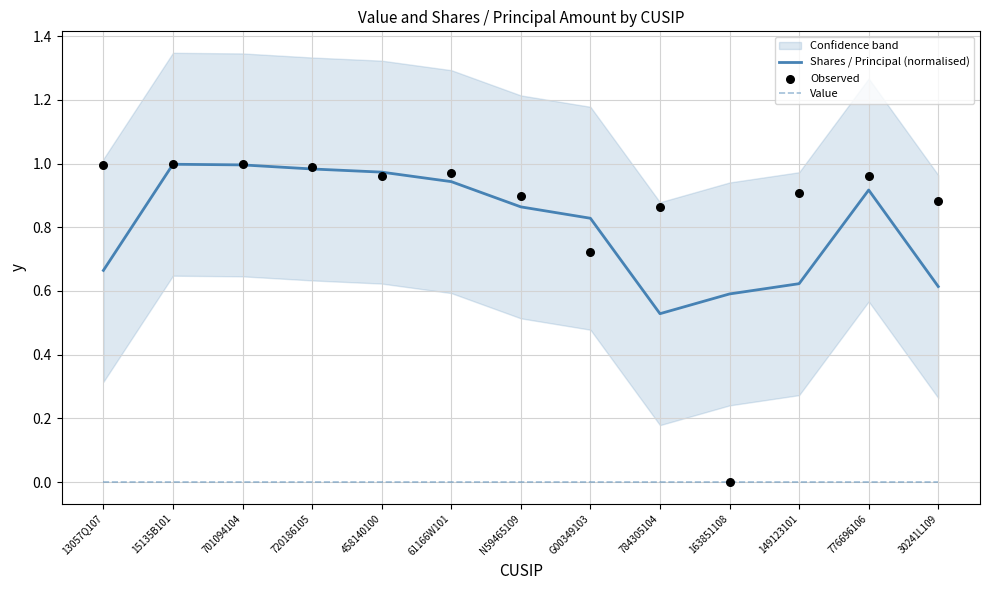

Which series has the widest spread of Y values?

Observed